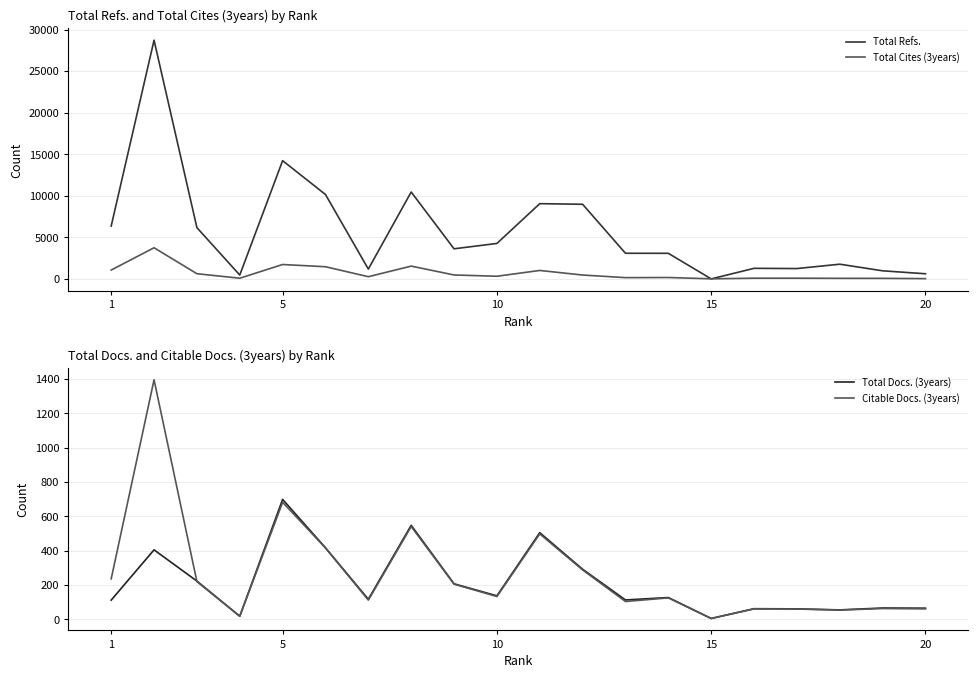

How many interior local valleys does the Citable Docs. (3years) series have?

6